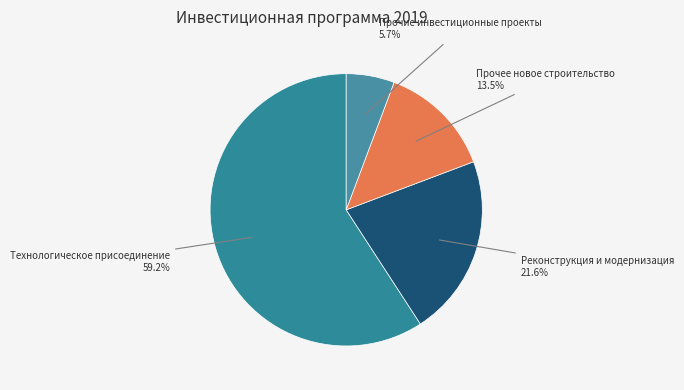

To the nearest percent, what is the difference between the largest and smallest slice percentages?

53%